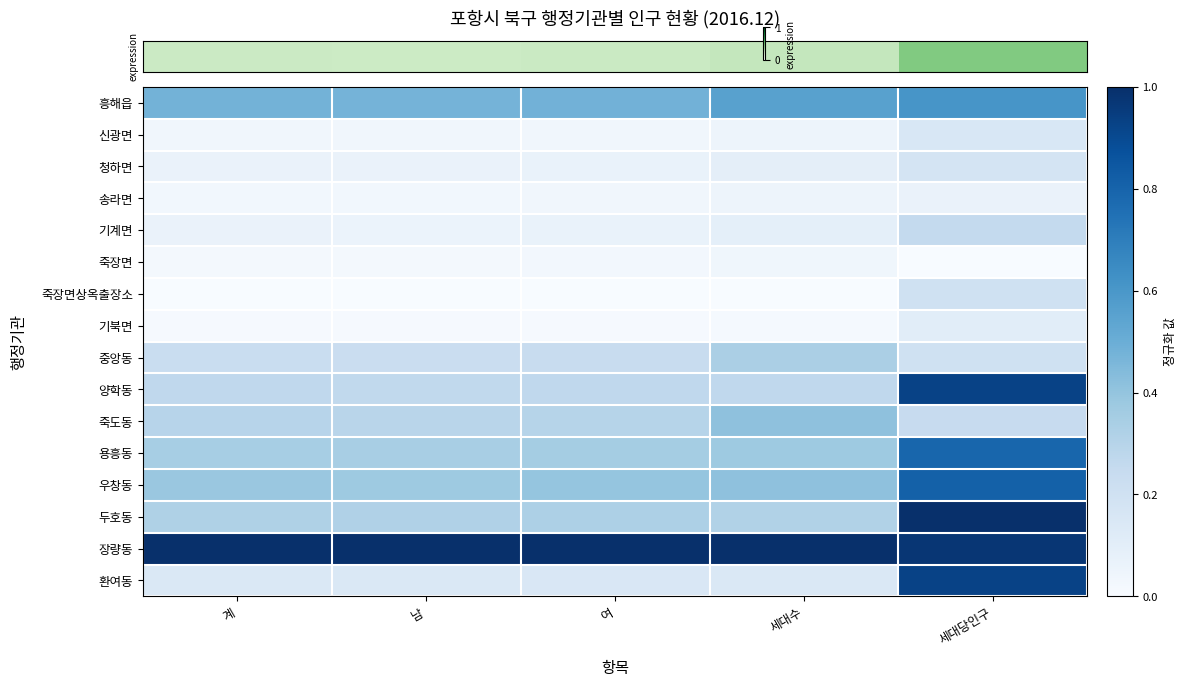

What is the spread (max minus min) of values at 세대수?

1.0